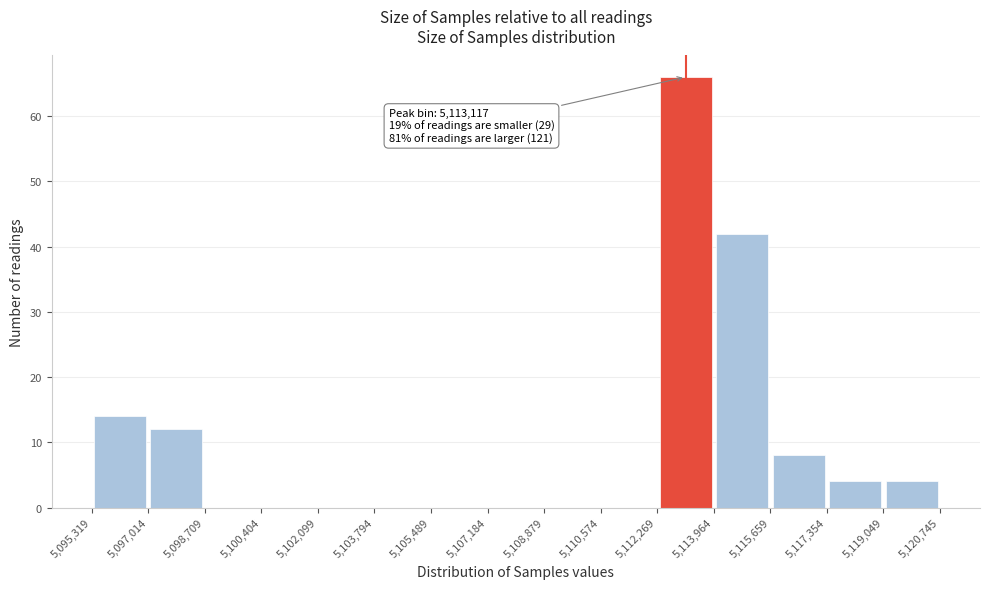

Which range on the x-axis has the tallest bar?

5,112,269 to 5,113,964